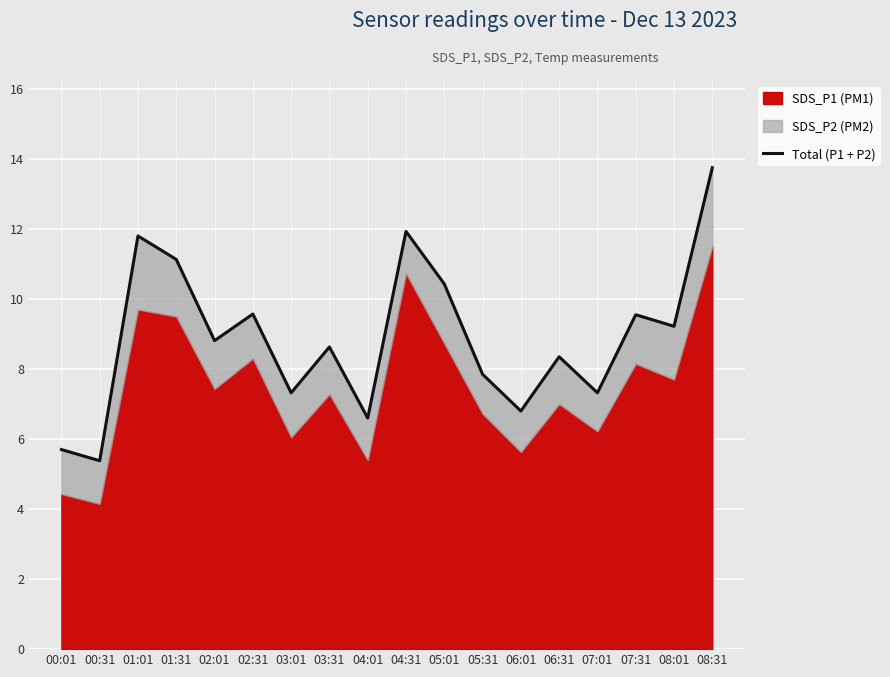

At which category does the data reach its first local valley?

00:31